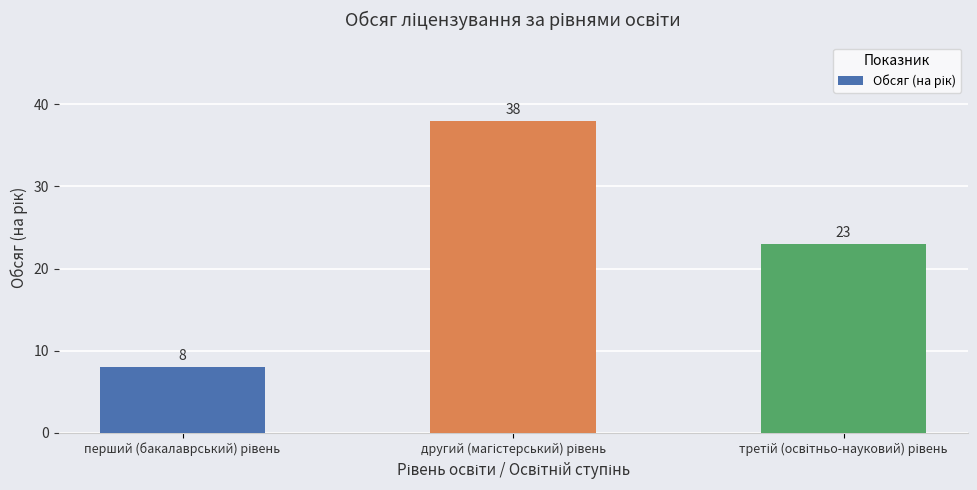

What is the value of the 2nd bar from the left?

38